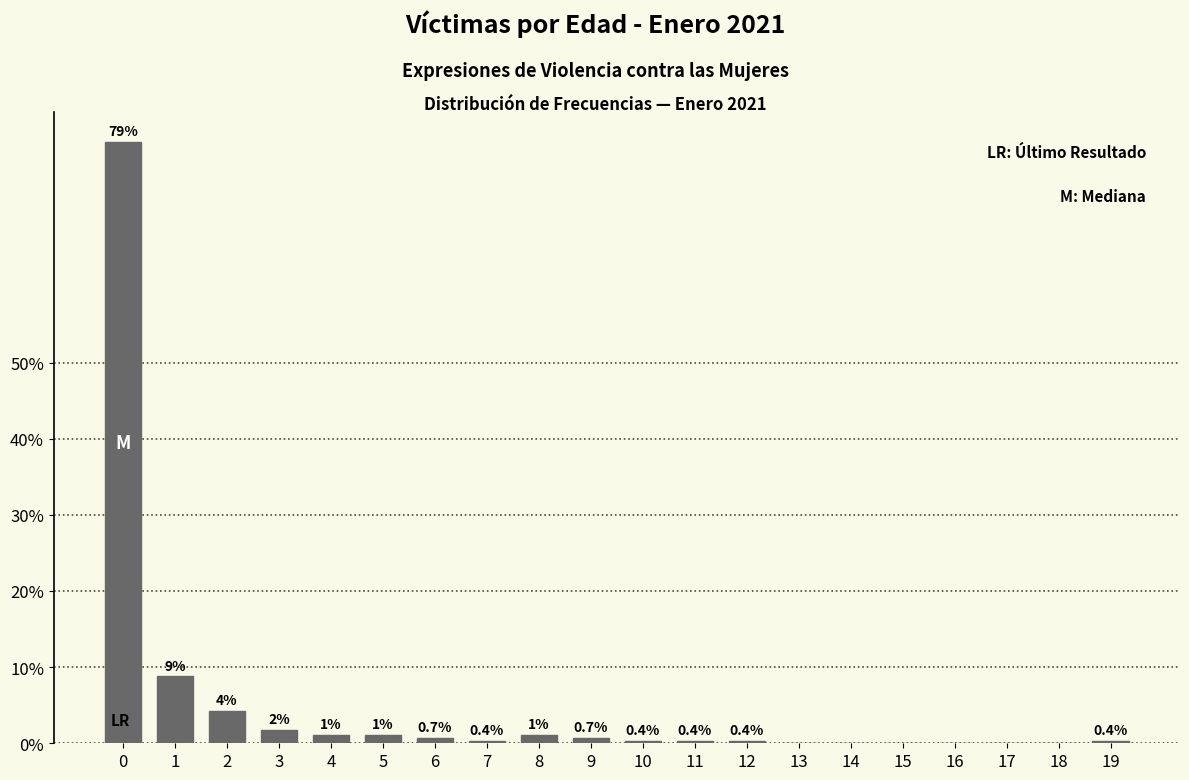

The value at 13 is 0.0. True or false?

True